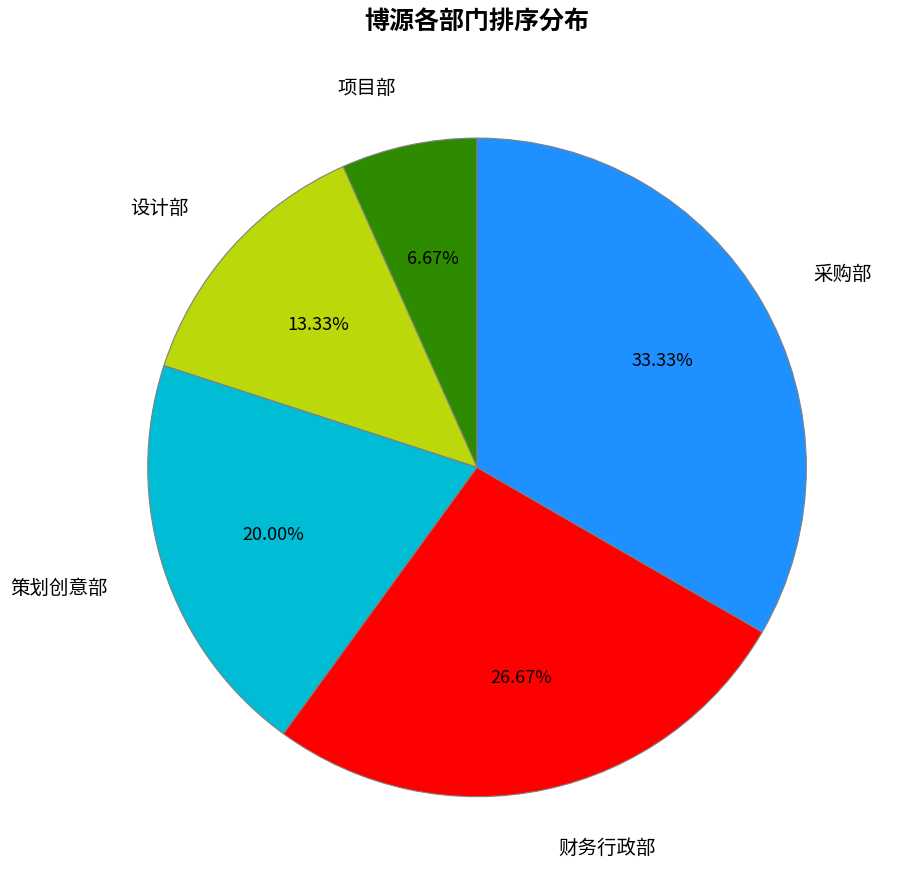

What is the smallest slice in the pie chart?

项目部